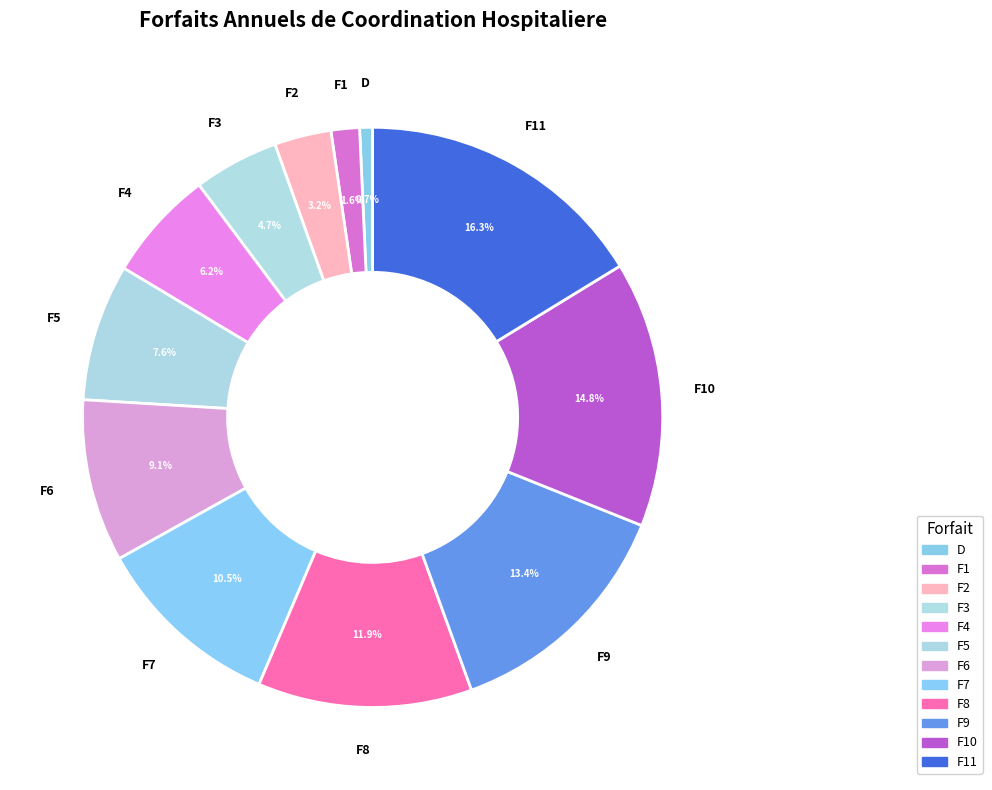

To the nearest percent, what is the difference between the F7 and F9 slice percentages?

3%